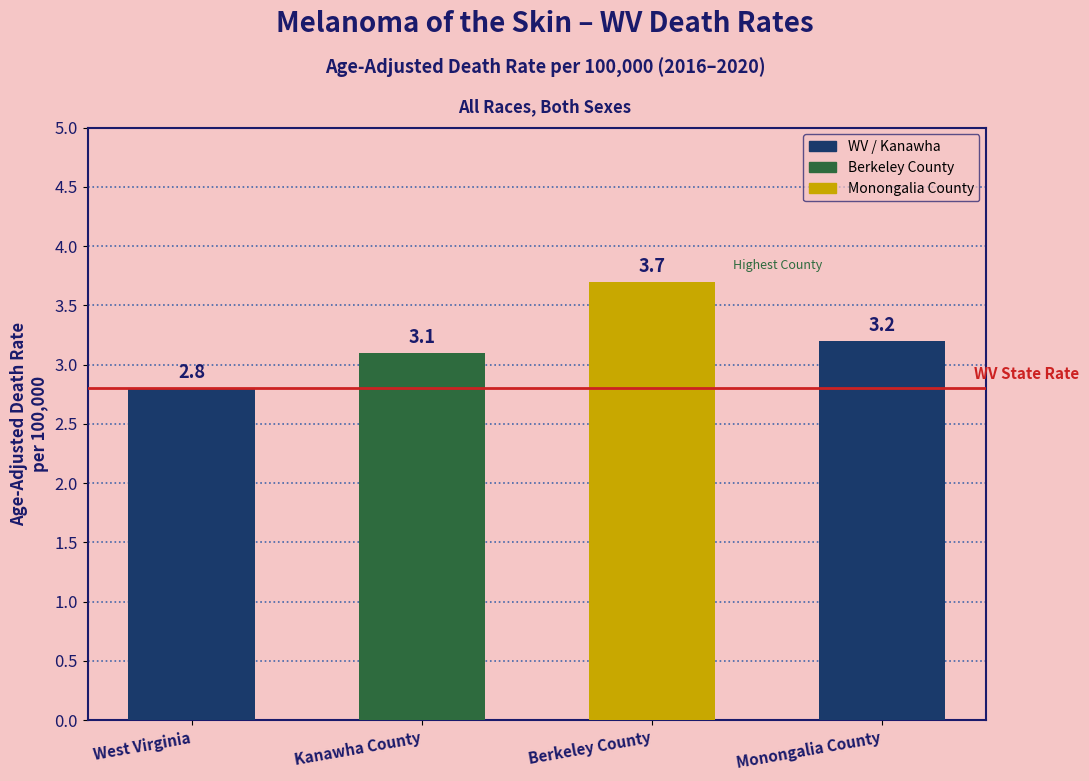

Reading left to right, transcribe all the data shown in this chart.

West Virginia=2.8	Kanawha County=3.1	Berkeley County=3.7	Monongalia County=3.2